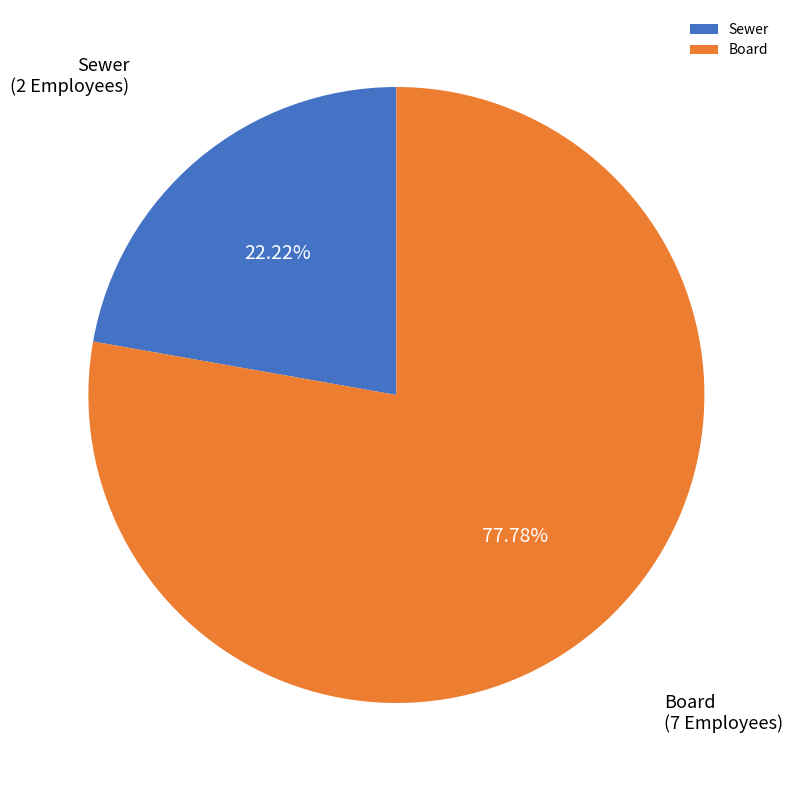

Is Sewer the majority of the pie?

No